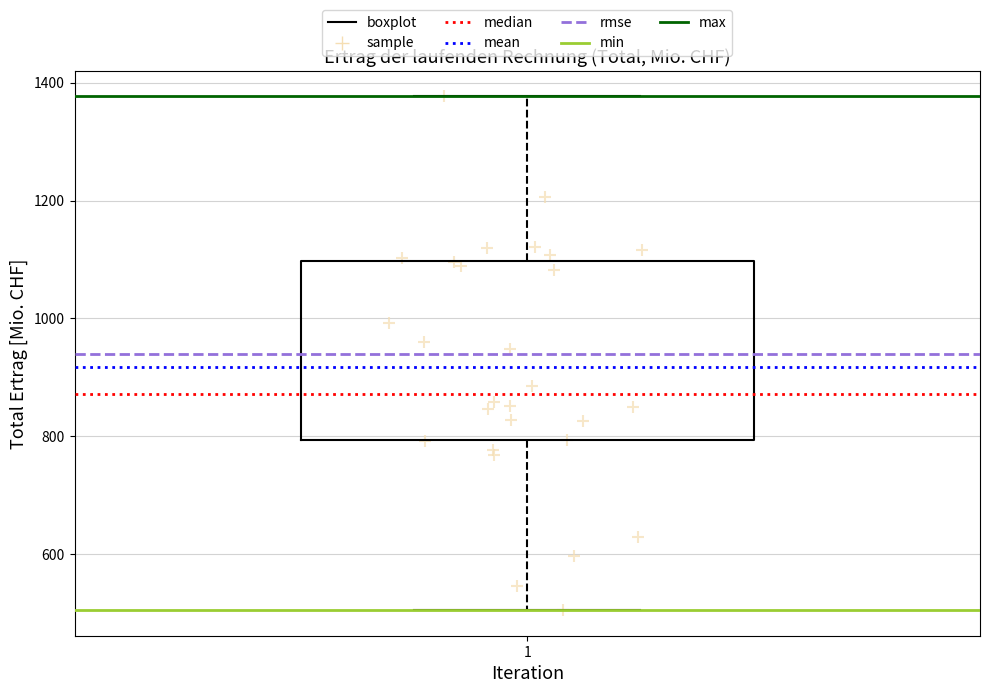

Transcribe this box plot: give where the median line is, the range the box spans, and where the two whiskers end, as read against the y-axis. The values are not printed on the chart, so give them approximately, as read against the axis.

median 880, box 800 to 1100, whiskers 500 to 1380